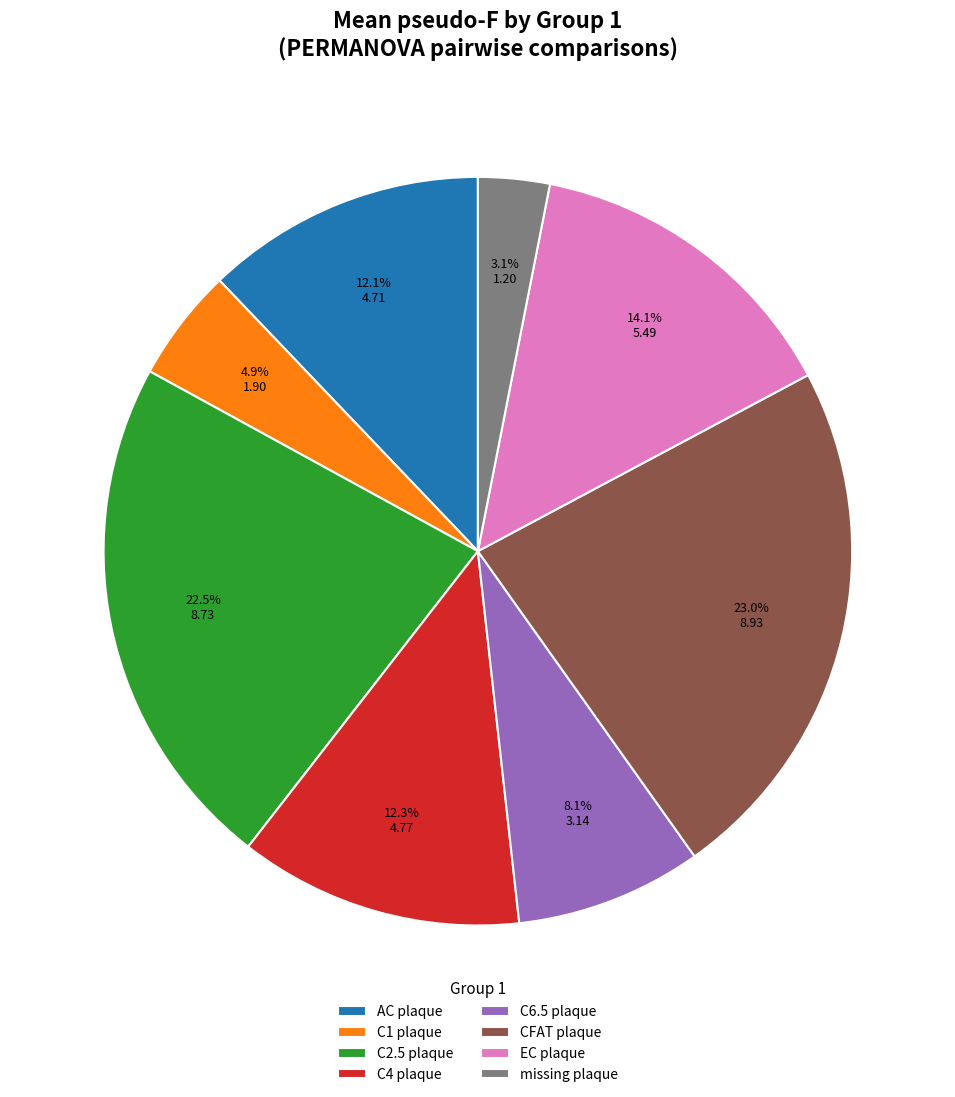

To the nearest percent, what is the combined percentage of C4 plaque and CFAT plaque?

35%